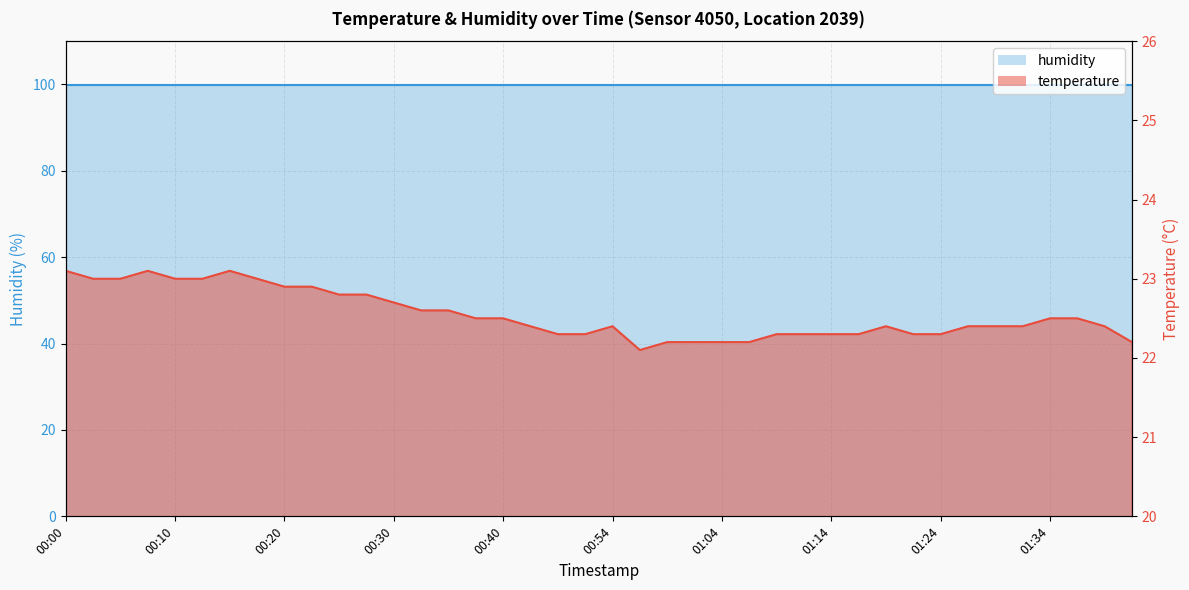

What is the label of the 13th point from the right?

01:11